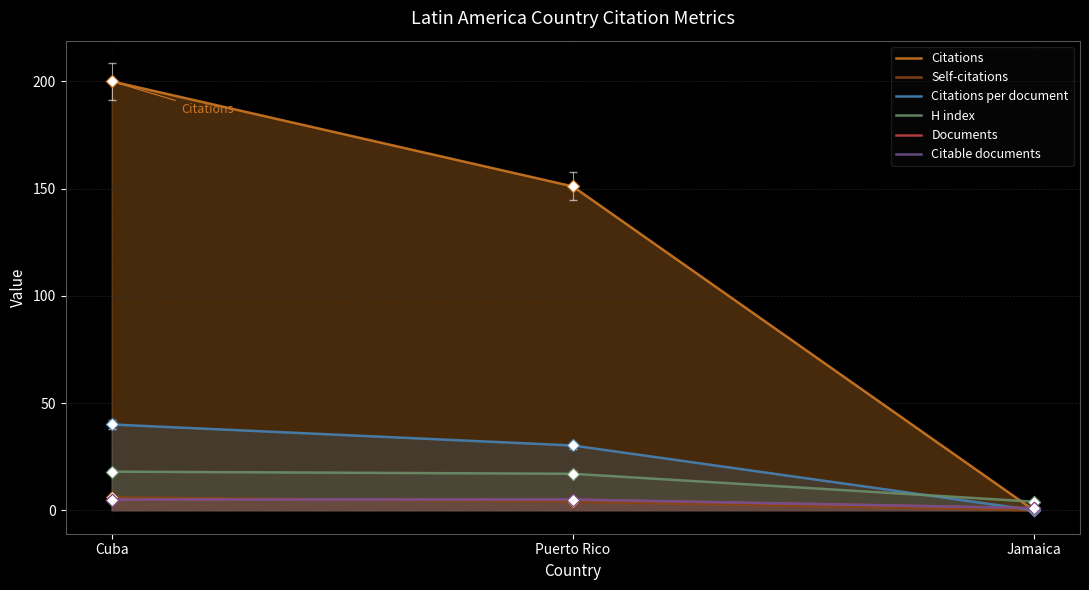

What are all the series names shown in the legend?

Citations, Self-citations, Citations per document, H index, Documents, Citable documents